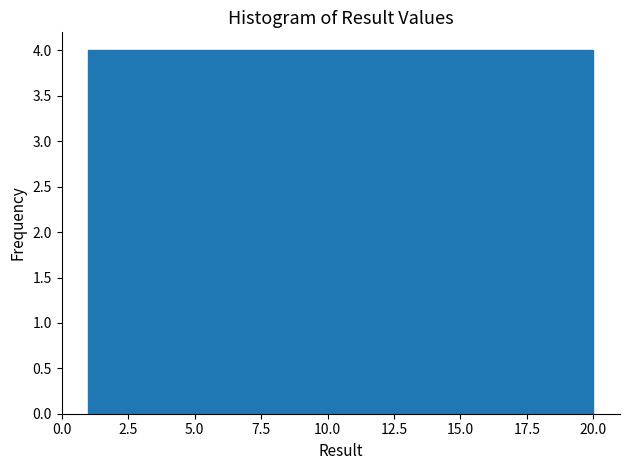

Reading left to right, list every bar in this chart as the range it spans on the x-axis followed by its height. Neither the bar edges nor the heights are printed on the chart, so give them approximately, as read against the axes.

1.0 to 4.8: 4
4.8 to 8.6: 4
8.6 to 12.4: 4
12.4 to 16.2: 4
16.2 to 20.0: 4